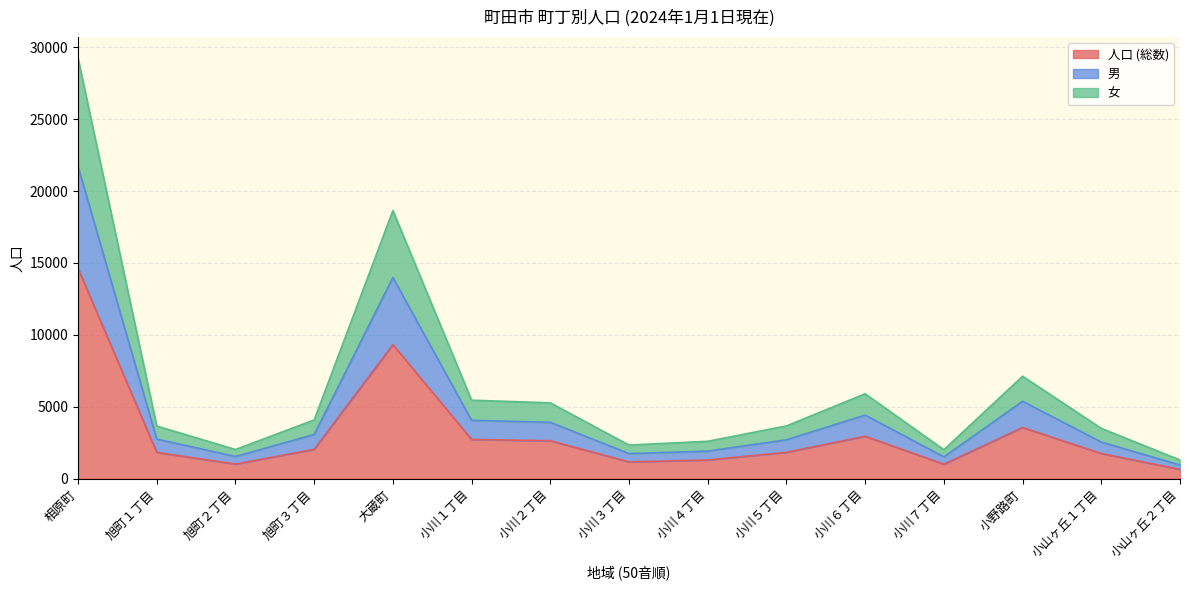

What is the greatest value displayed?

29240